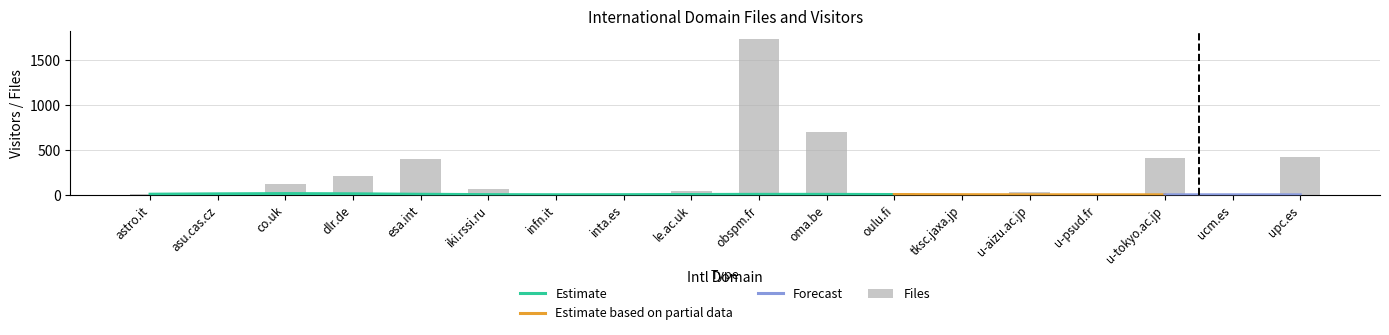

At which label does the data first exceed 47?

co.uk